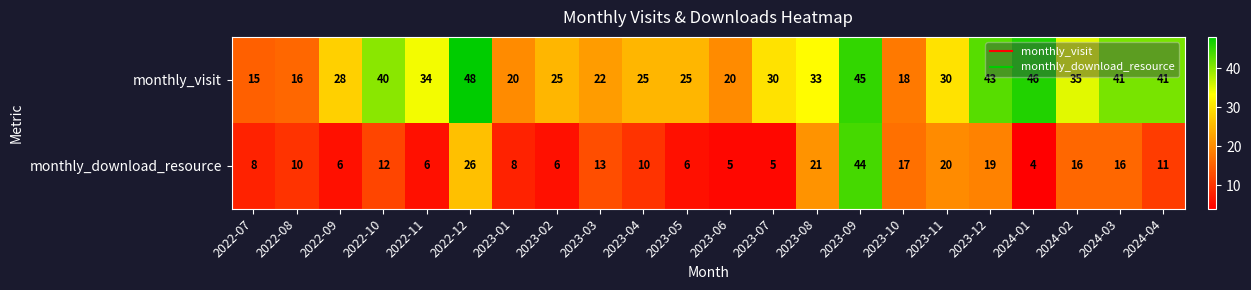

Rank the series by their average value, from highest to lowest.

monthly_visit, monthly_download_resource